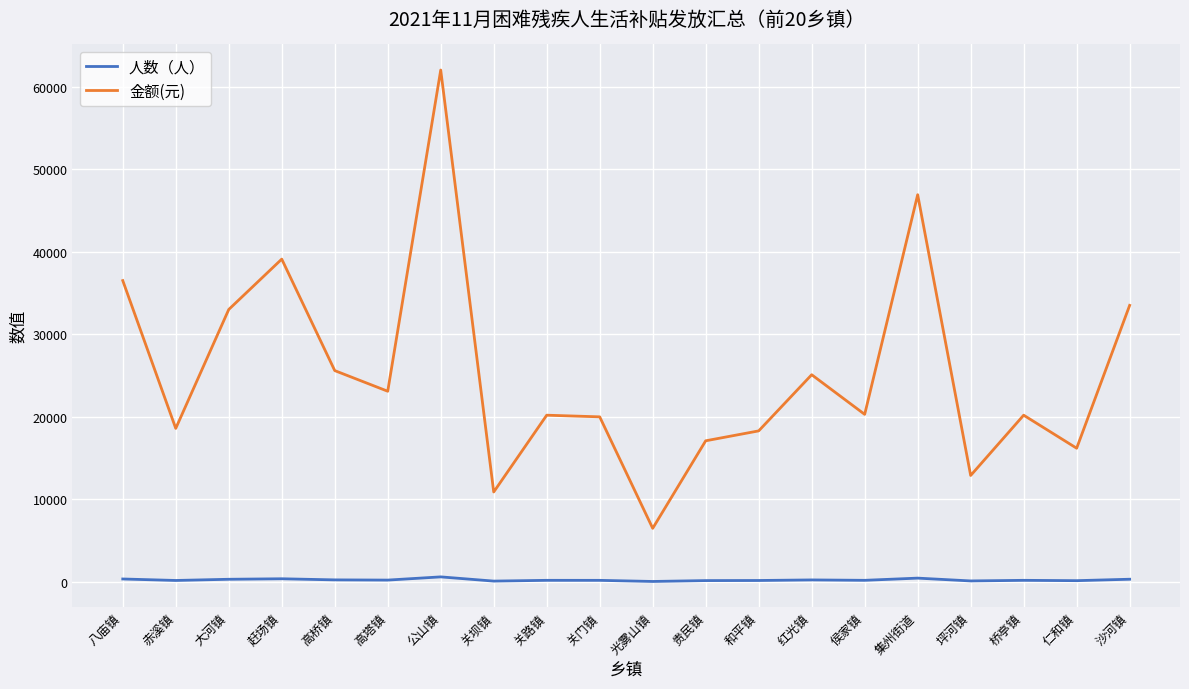

True or false: 金额(元) and 人数（人） intersect in this chart.

False